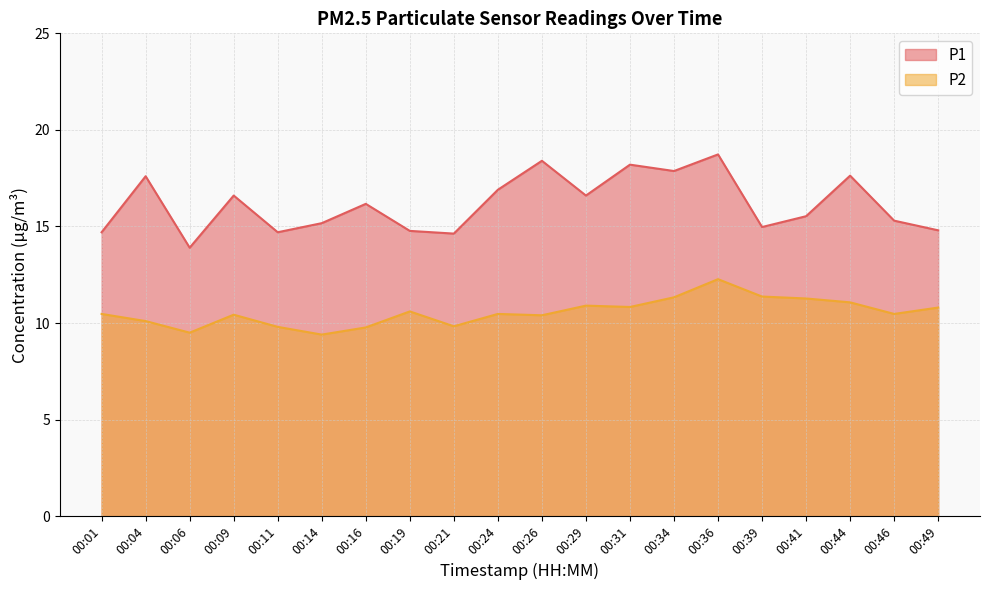

Between 00:06 and 00:36, which series saw the biggest shift?

P1